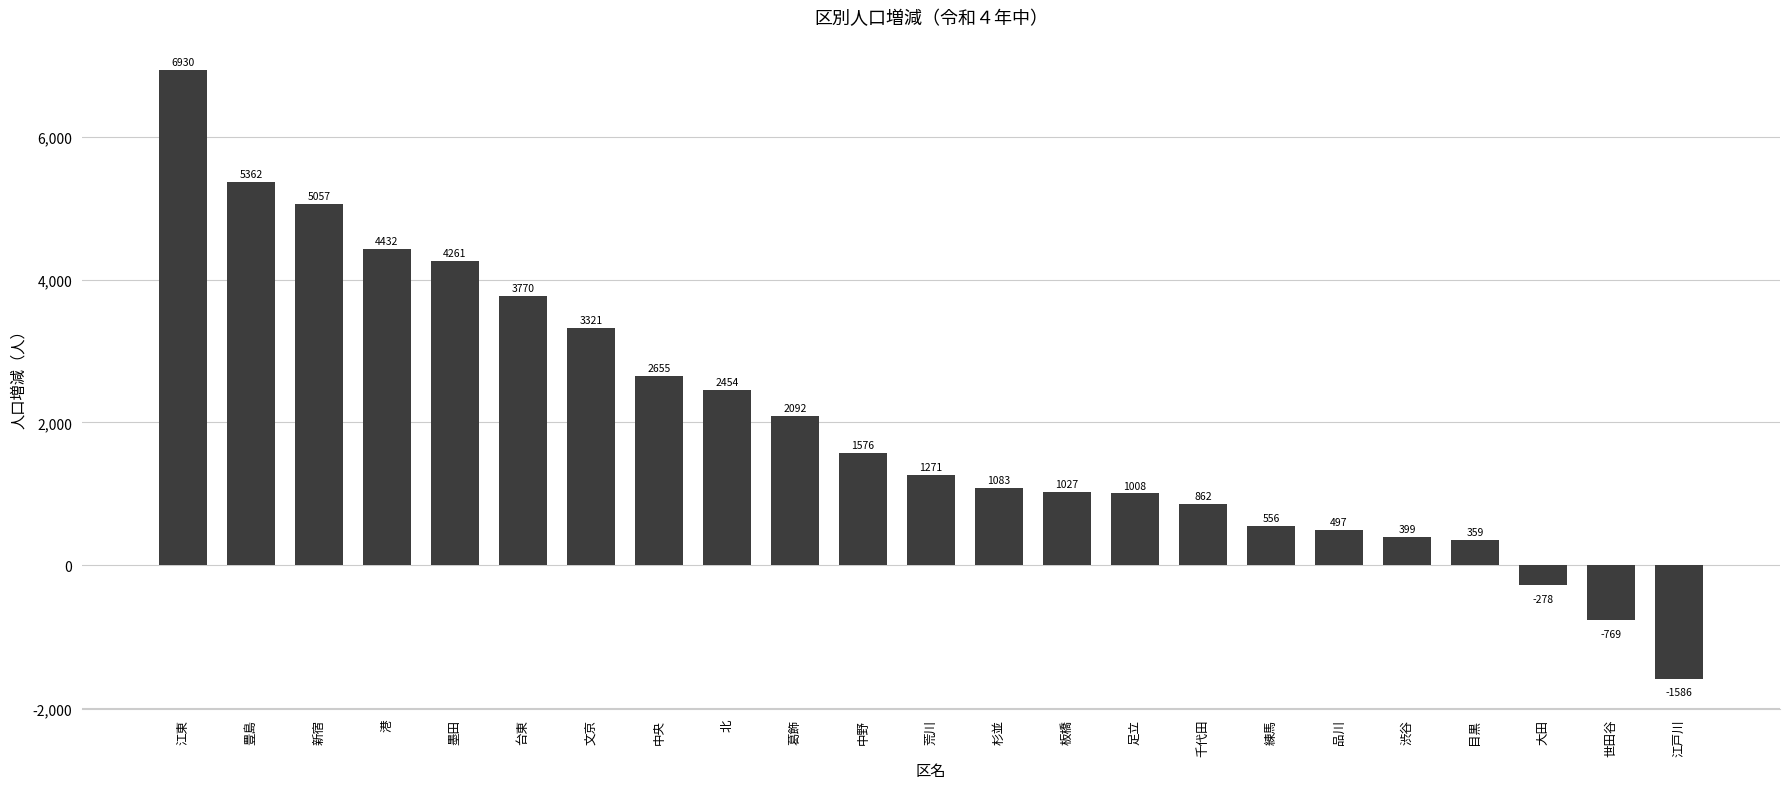

At which category does the chart reach its peak across all series?

江東